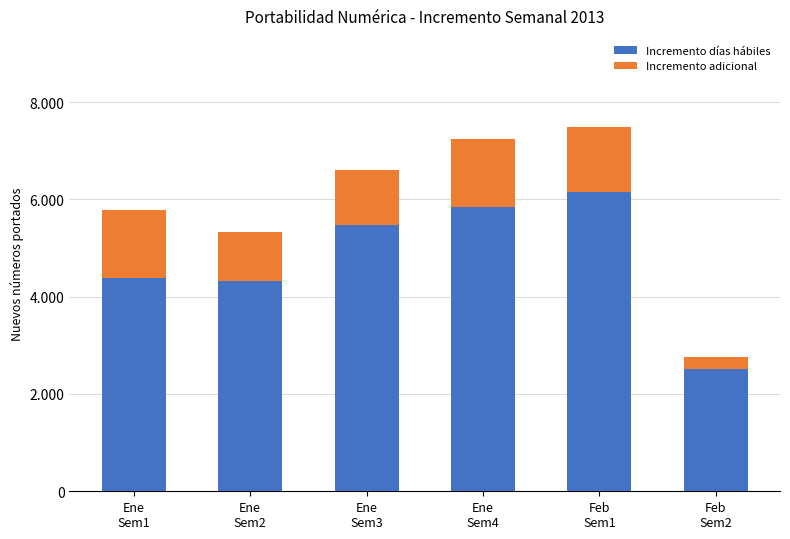

Does the chart contain any negative values?

No